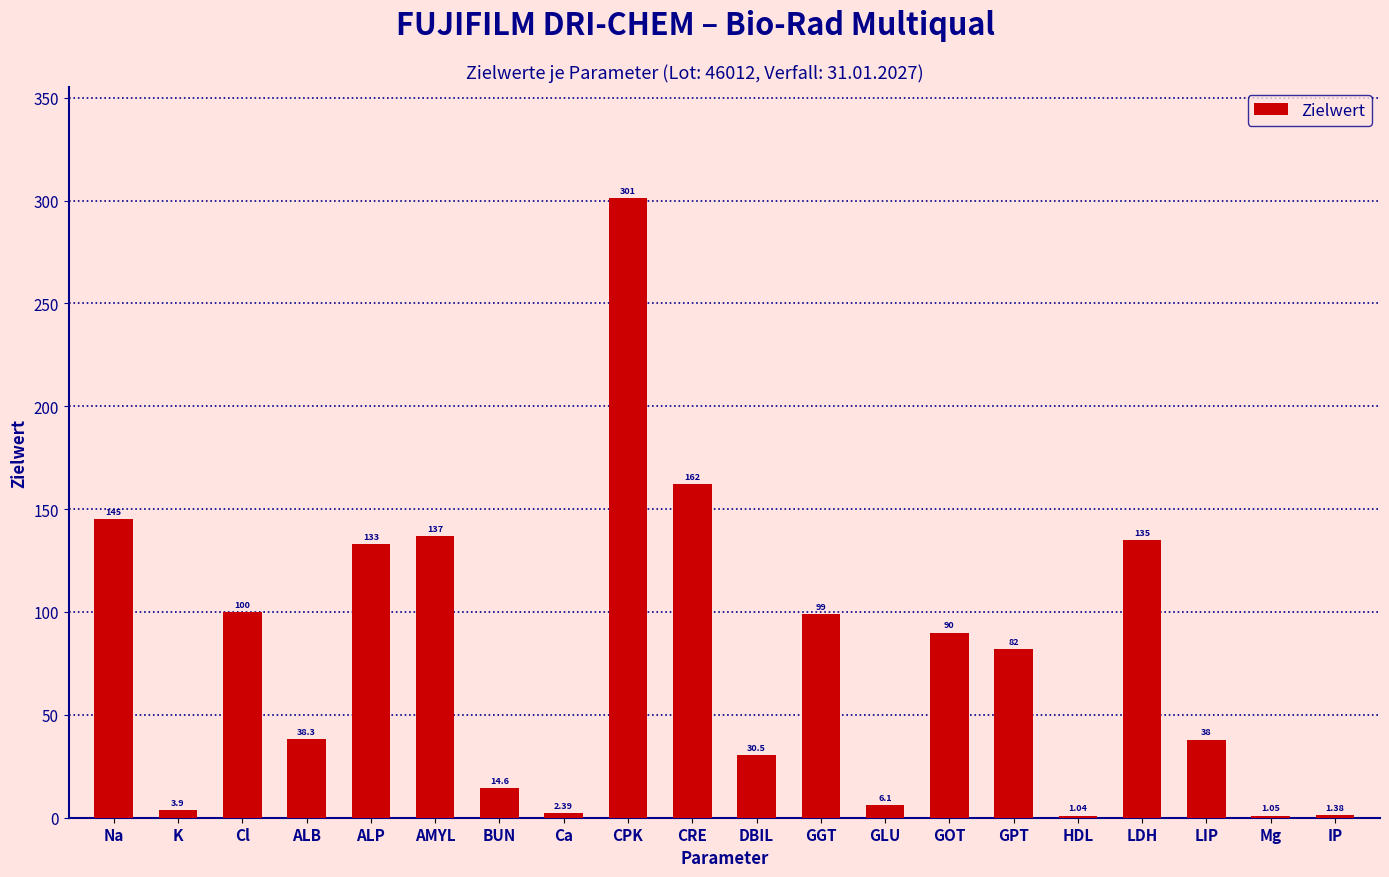

Where is the data nearest to the value 151?

Na